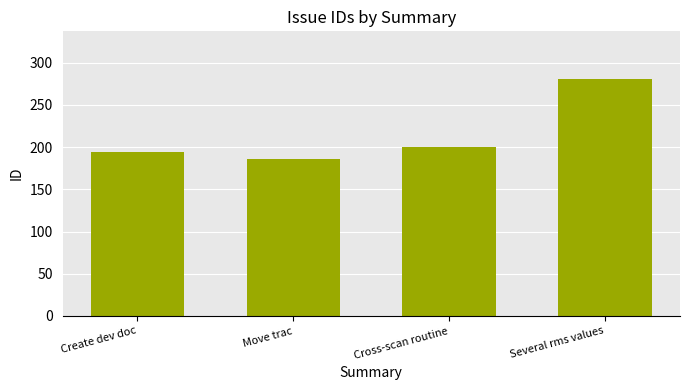

Reading left to right, transcribe all the data shown in this chart.

194	186	200	281